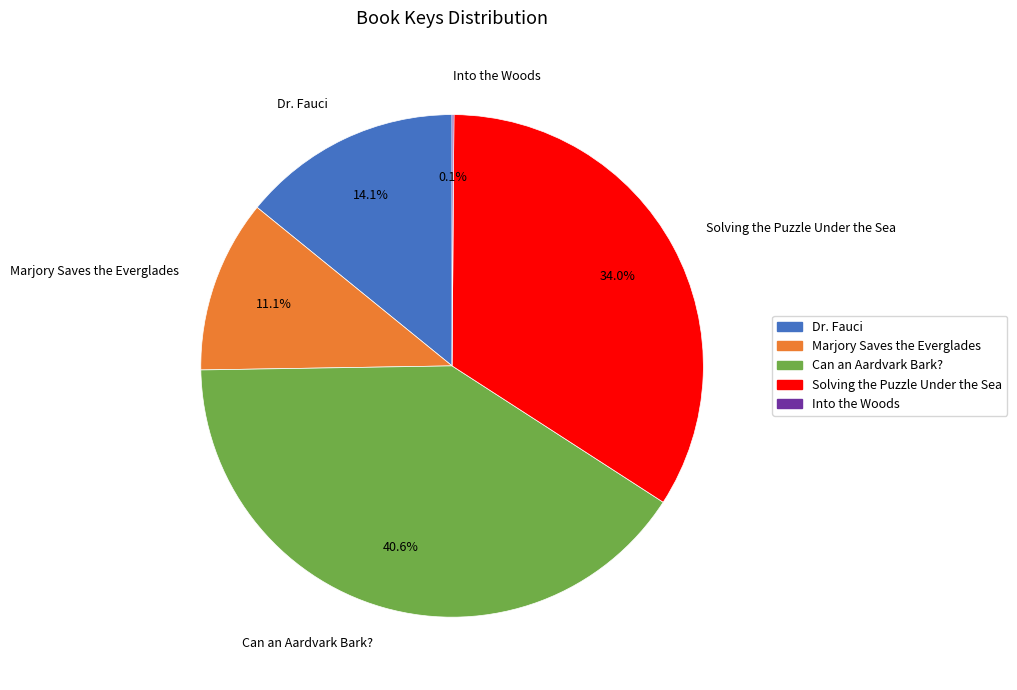

To the nearest percent, what portion does Can an Aardvark Bark? represent?

41%